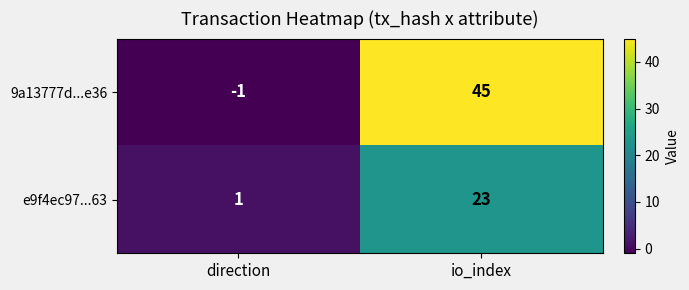

At which category is the sum across all series the highest?

io_index